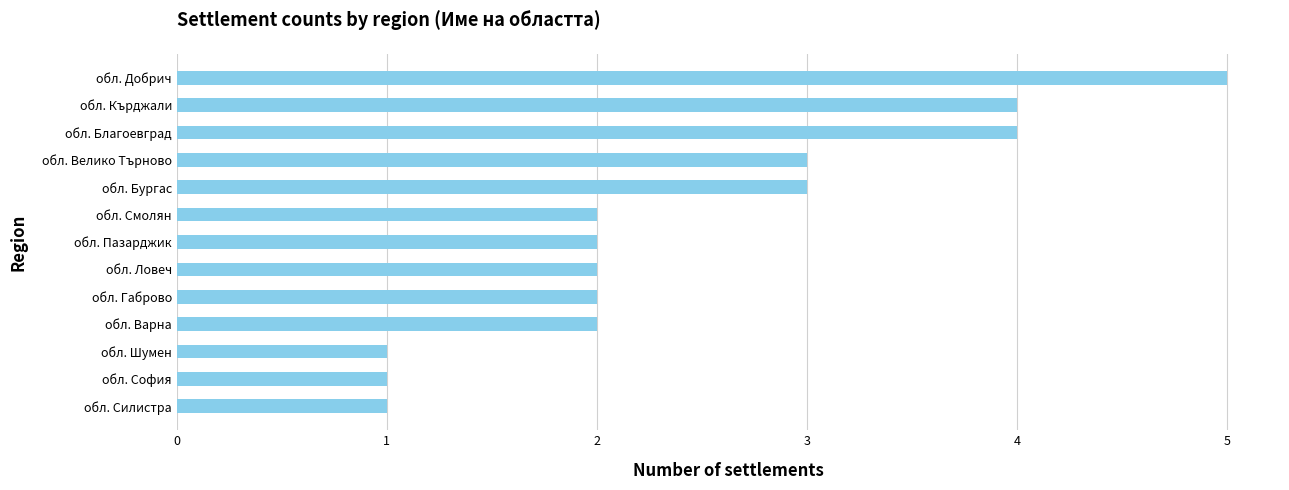

What is the difference between the second highest and minimum values?

3